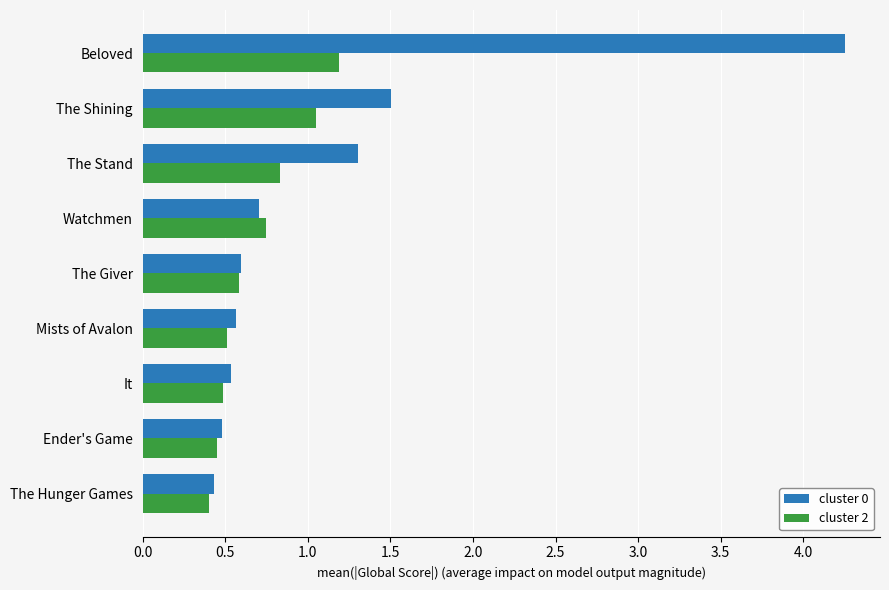

List the series in order of their peak value, lowest first.

cluster 2, cluster 0